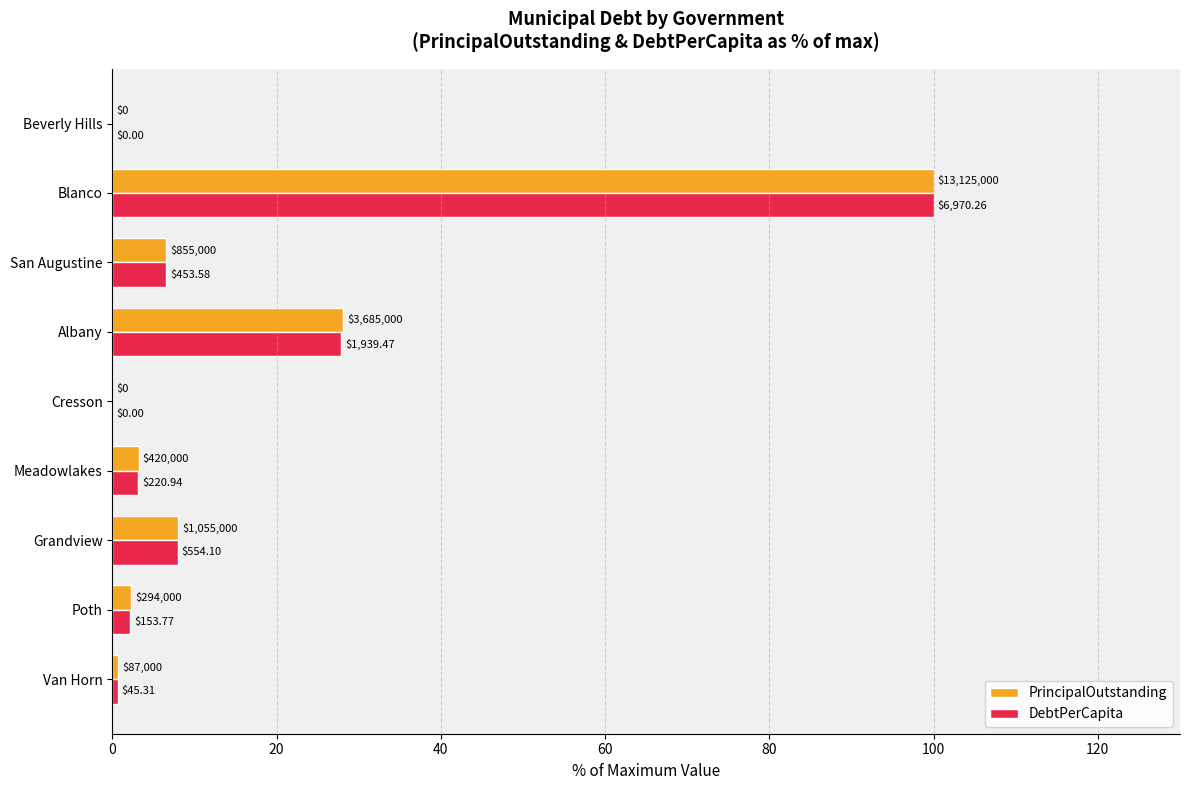

What are all the series names shown in the legend?

PrincipalOutstanding, DebtPerCapita